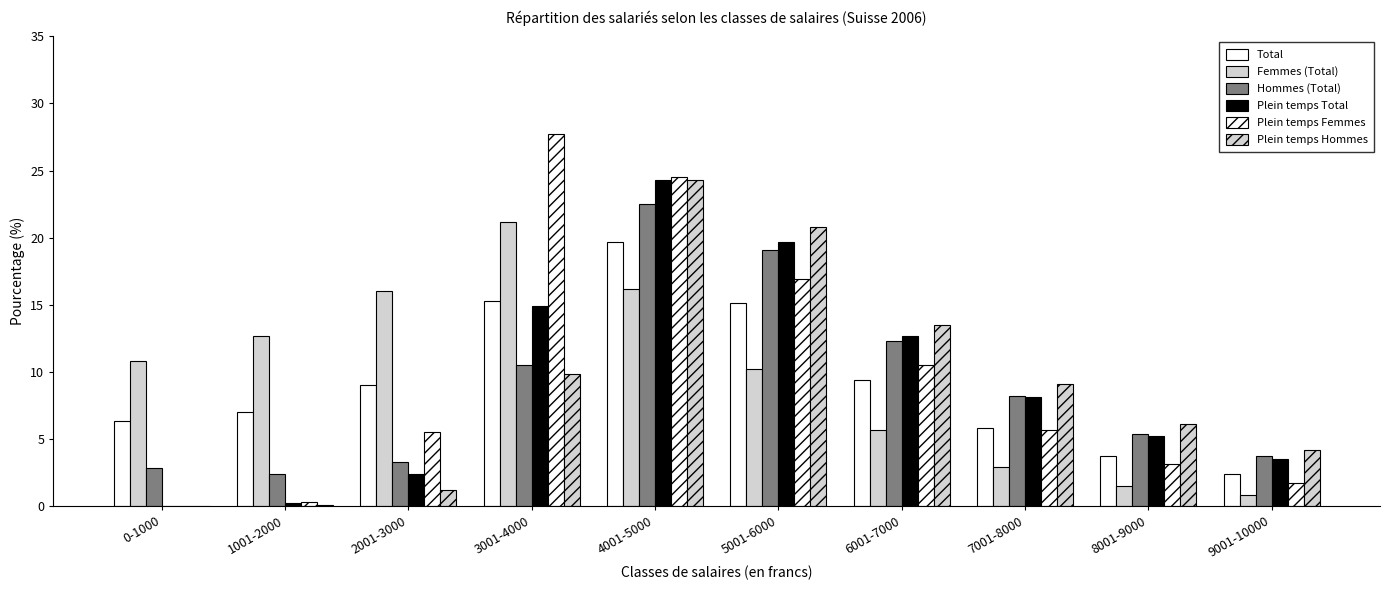

How many groups of bars are there?

10